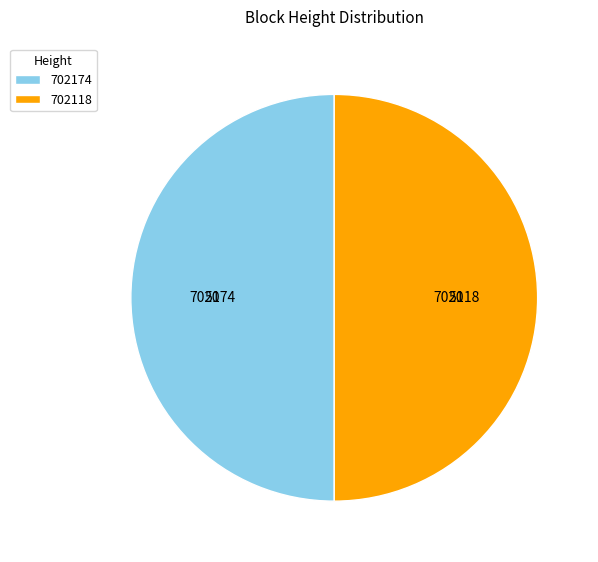

True or false: 702174 accounts for 50% of the total.

True